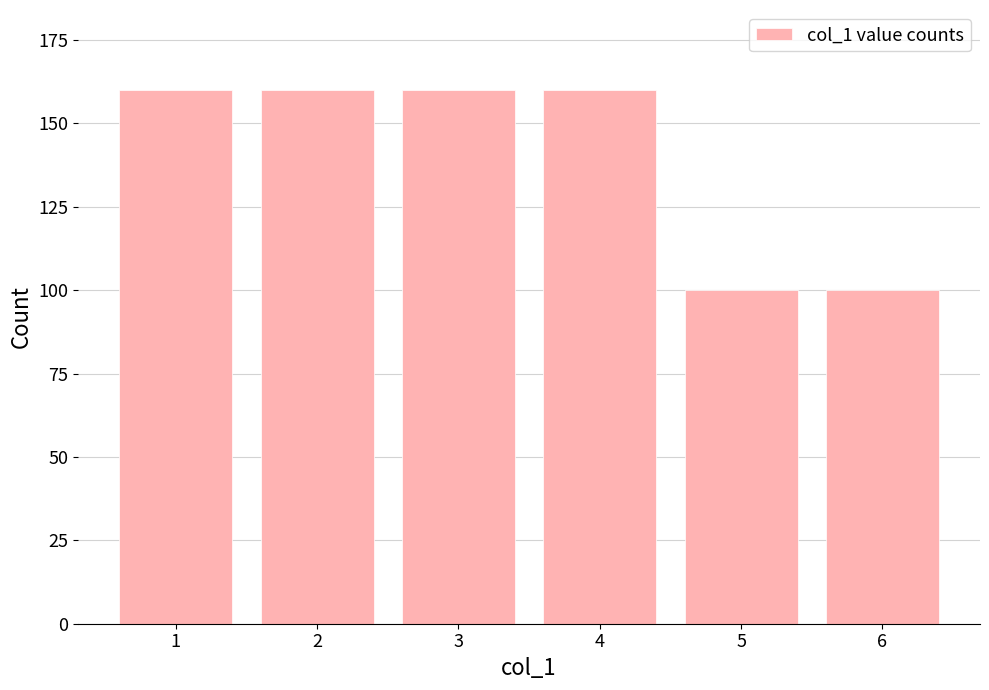

Reading left to right, extract all data points from this chart.

160	160	160	160	100	100